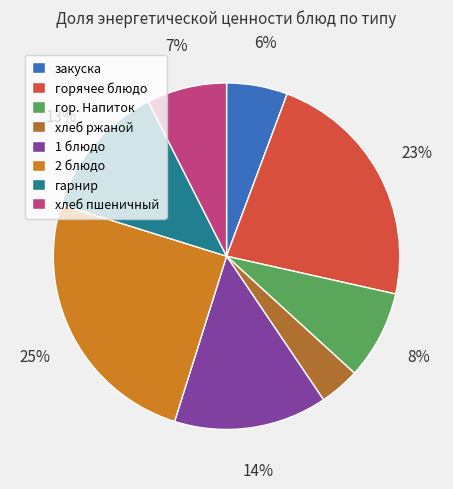

Combined, do гор. Напиток and хлеб пшеничный account for over 50%?

No